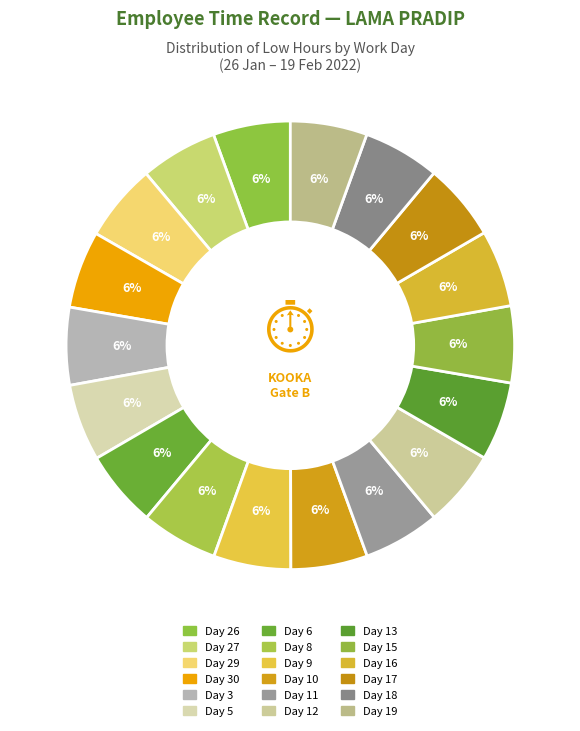

Which category has the smallest portion of the pie?

Day 11